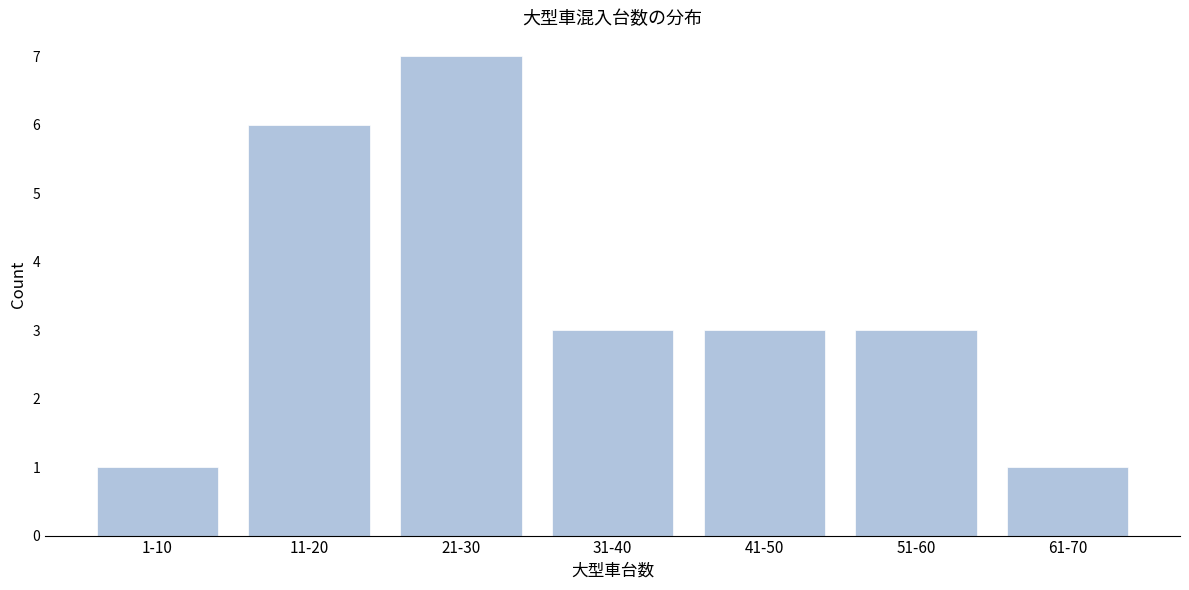

Reading left to right, what are all the values shown in this chart?

1	6	7	3	3	3	1